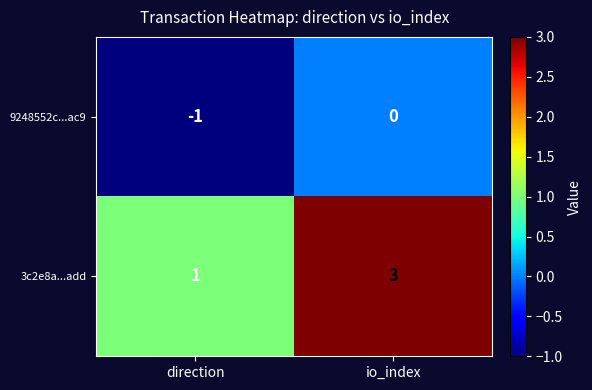

What is the sum of the 3c2e8a...add values at io_index and direction?

4